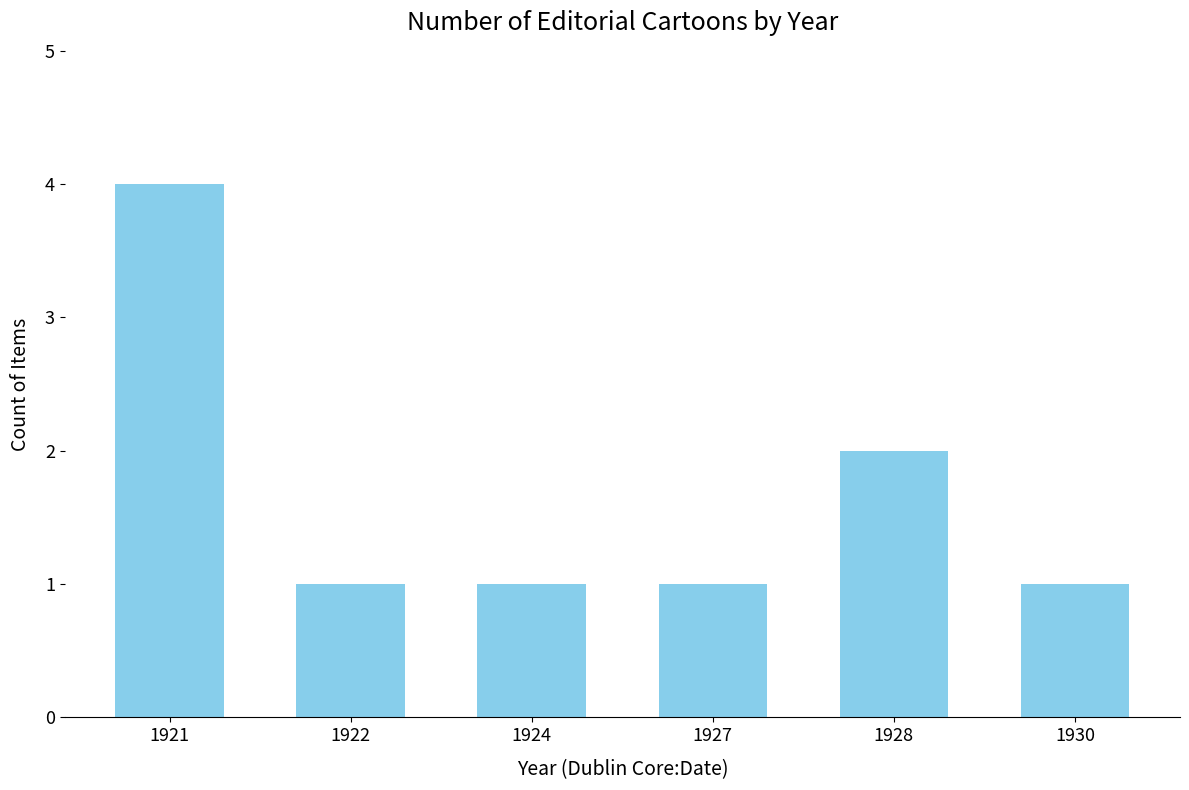

Reading right to left, list all the values displayed in this chart.

1930=1	1928=2	1927=1	1924=1	1922=1	1921=4